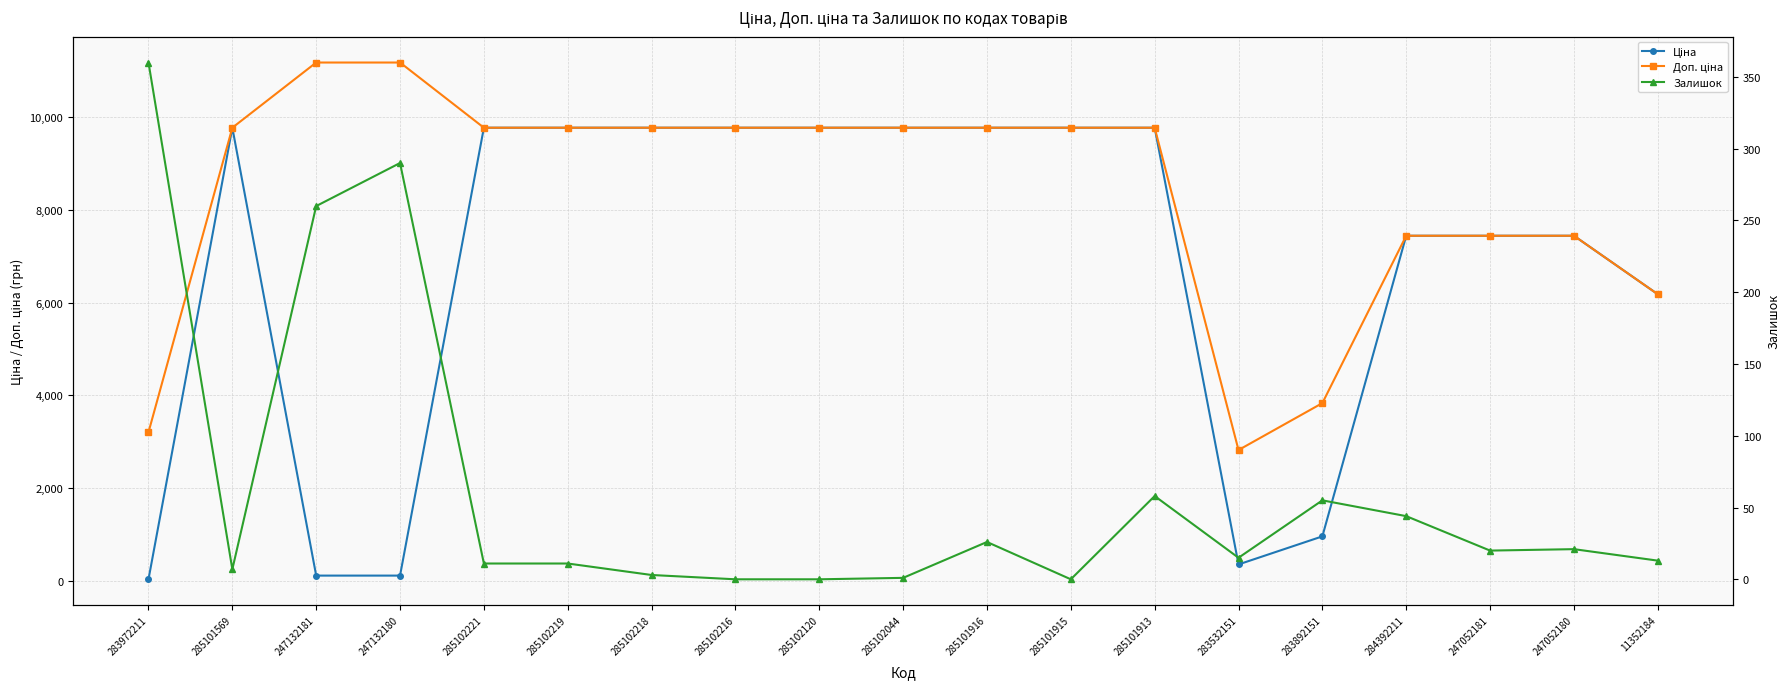

What is the difference between the highest and lowest values at 247132181?

11070.2